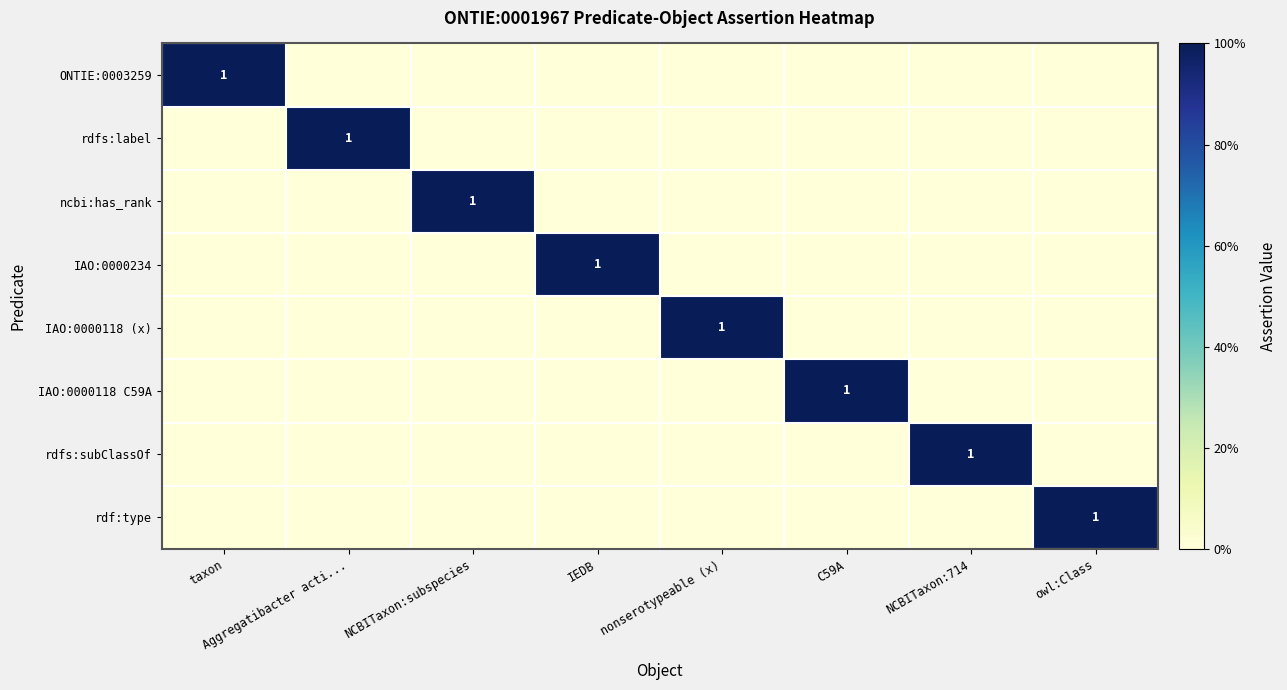

The value of rdf:type at owl:Class is 1. True or false?

True